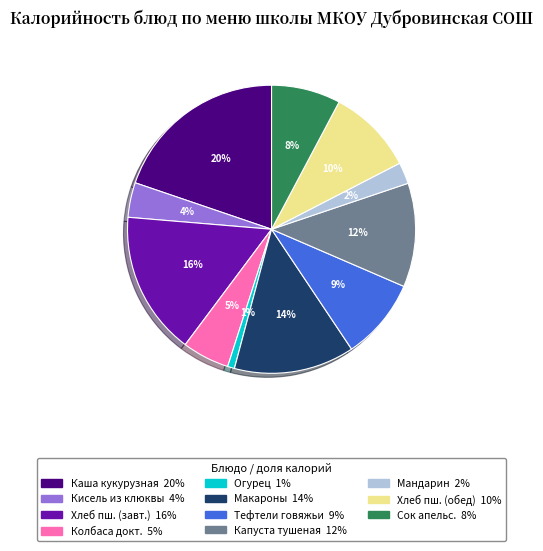

Is there a majority slice in this chart?

No